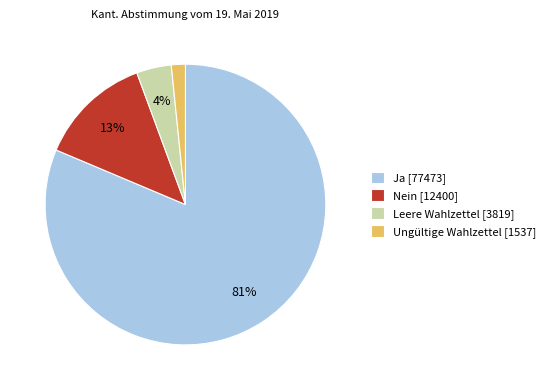

Combined, do Ungültige Wahlzettel and Leere Wahlzettel account for over 50%?

No